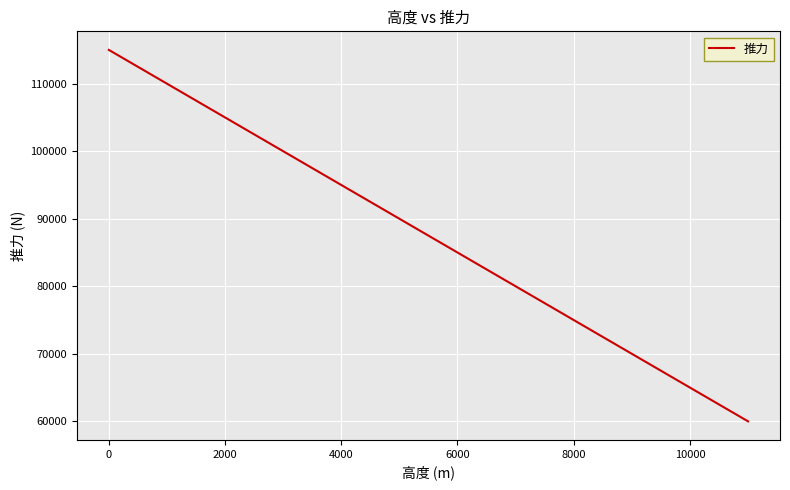

What is the maximum value shown in the chart?

115000